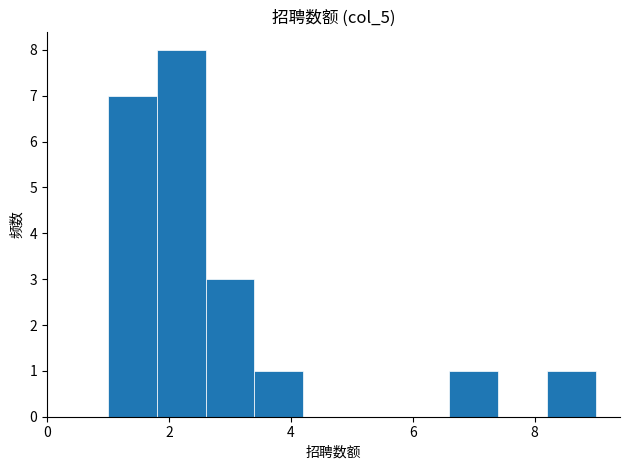

Which range on the x-axis has the tallest bar?

1.8 to 2.6